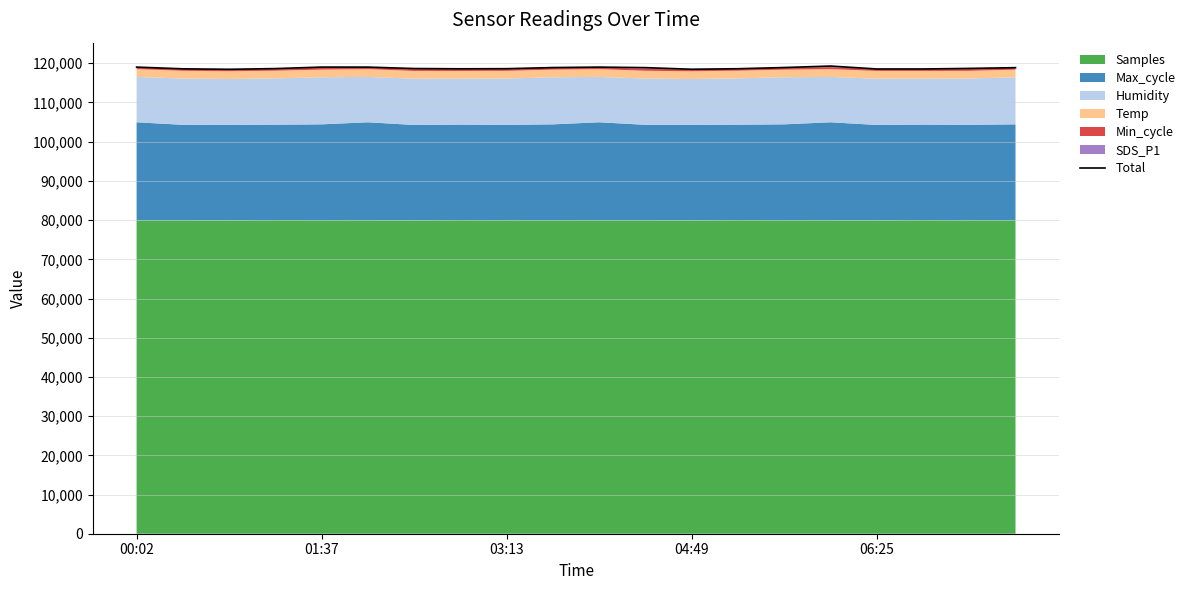

How many points are lower than both their immediate neighbors (excluding endpoints)?

4